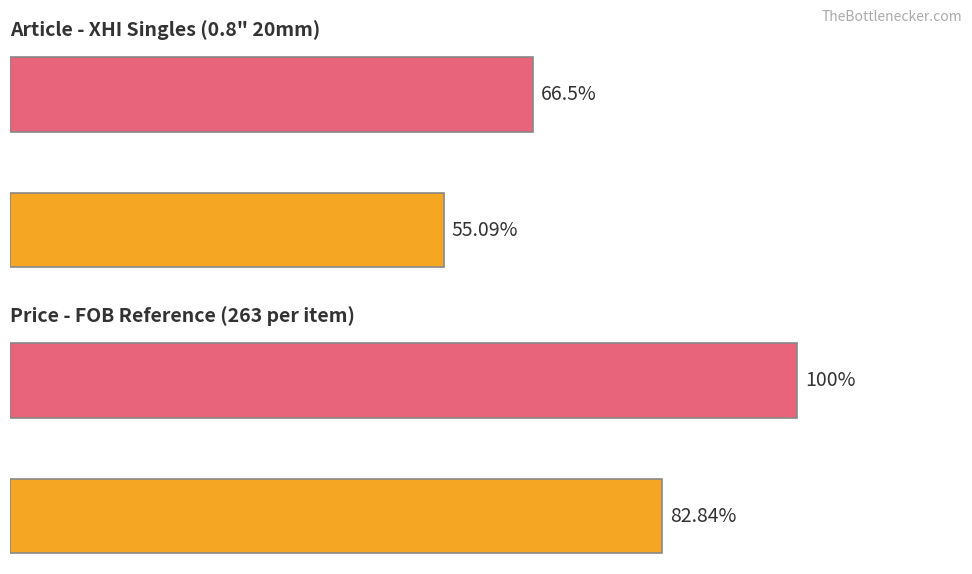

The value of No. at Maximum utilization is 66.5. True or false?

True